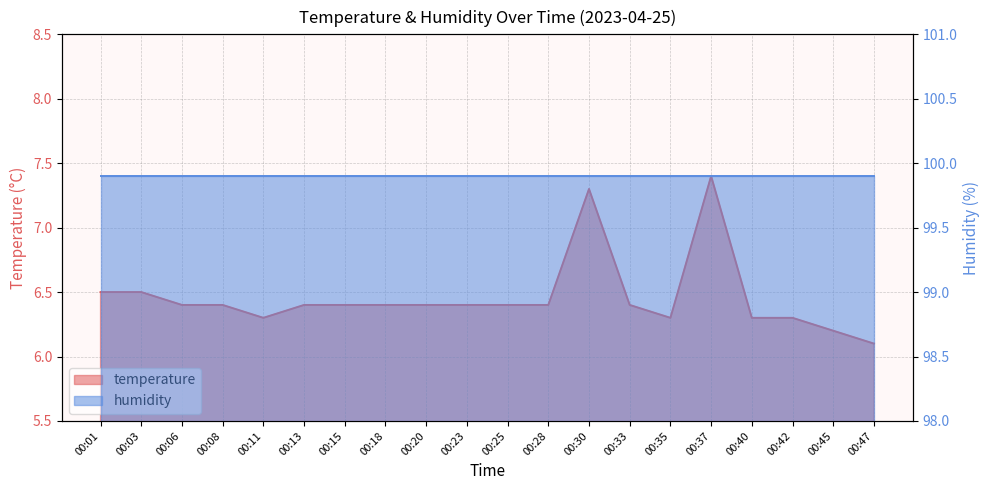

Rank the categories by value from highest to lowest.

00:37, 00:30, 00:01, 00:03, 00:06, 00:08, 00:13, 00:15, 00:18, 00:20, 00:23, 00:25, 00:28, 00:33, 00:11, 00:35, 00:40, 00:42, 00:45, 00:47